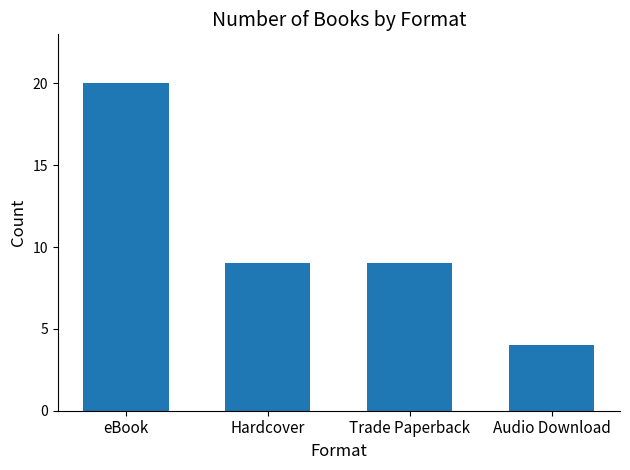

Reading left to right, extract all data points from this chart.

20	9	9	4